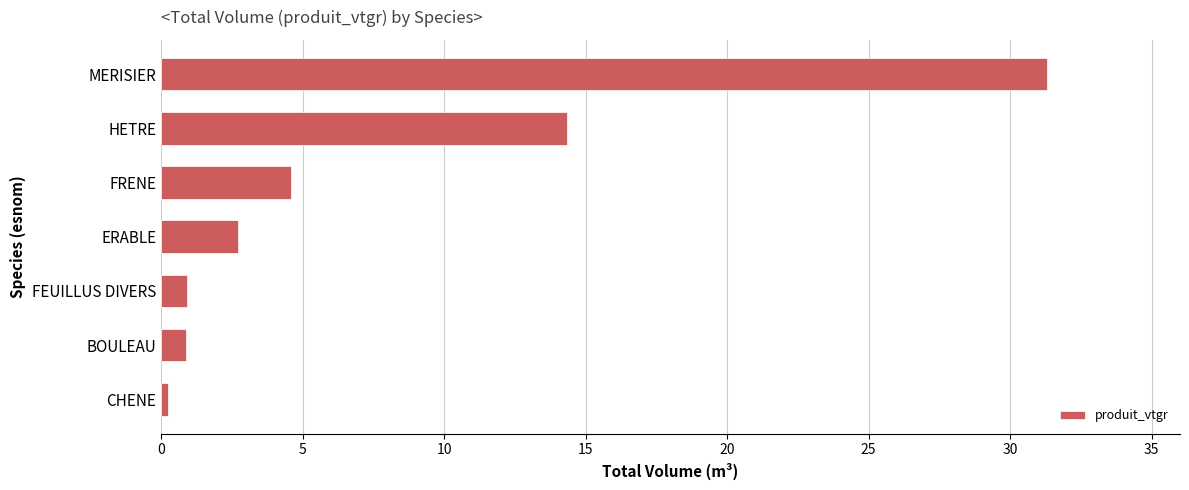

Reading bottom to top, list all the values displayed in this chart.

CHENE=0.2	BOULEAU=0.9	FEUILLUS DIVERS=0.9	ERABLE=2.7	FRENE=4.6	HETRE=14.4	MERISIER=31.3